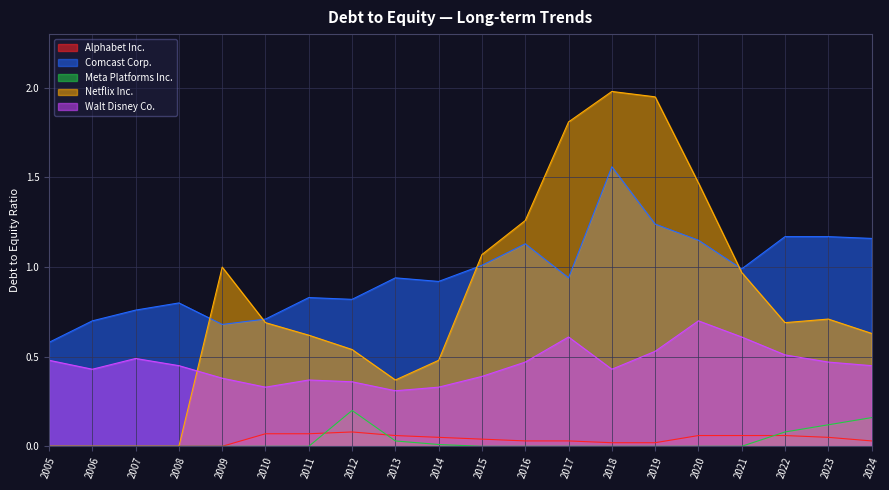

Reading right to left, transcribe all the data shown in this chart.

Alphabet Inc.: 0.0	0.1	0.1	0.1	0.1	0.0	0.0	0.0	0.0	0.0	0.1	0.1	0.1	0.1	0.1	0.0	0.0	0.0	0.0	0.0
Comcast Corp.: 1.2	1.2	1.2	1.0	1.1	1.2	1.6	0.9	1.1	1.0	0.9	0.9	0.8	0.8	0.7	0.7	0.8	0.8	0.7	0.6
Meta Platforms Inc.: 0.2	0.1	0.1	0.0	0.0	0.0	0.0	0.0	0.0	0.0	0.0	0.0	0.2	0.0	0.0	0.0	0.0	0.0	0.0	0.0
Netflix Inc.: 0.6	0.7	0.7	1.0	1.5	1.9	2.0	1.8	1.3	1.1	0.5	0.4	0.5	0.6	0.7	1.0	0.0	0.0	0.0	0.0
Walt Disney Co.: 0.5	0.5	0.5	0.6	0.7	0.5	0.4	0.6	0.5	0.4	0.3	0.3	0.4	0.4	0.3	0.4	0.5	0.5	0.4	0.5